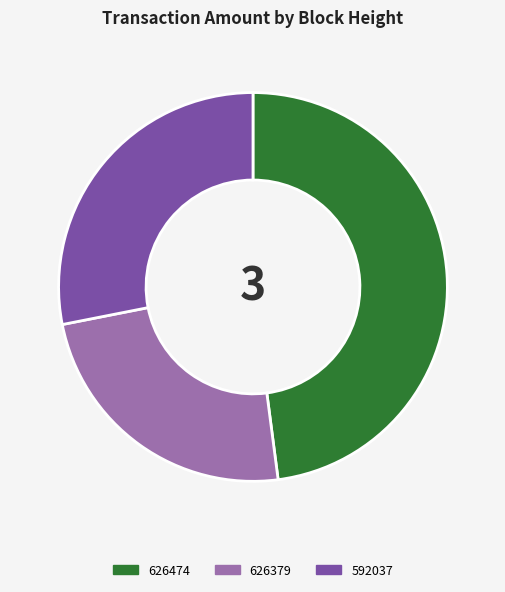

Is it true that 592037 is 28% of the pie?

True